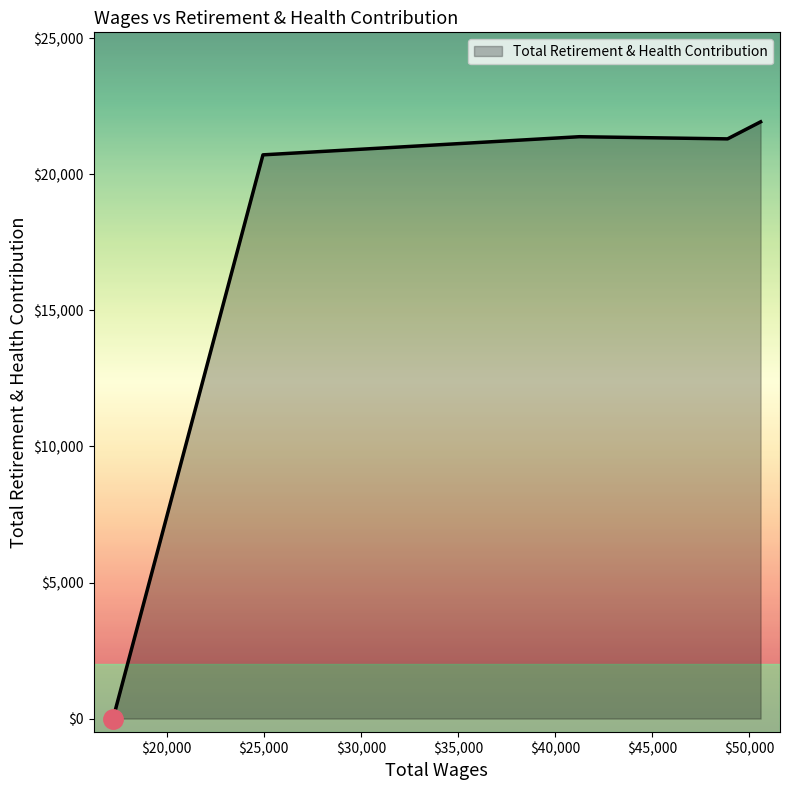

What is the difference between the maximum and minimum values?

21928